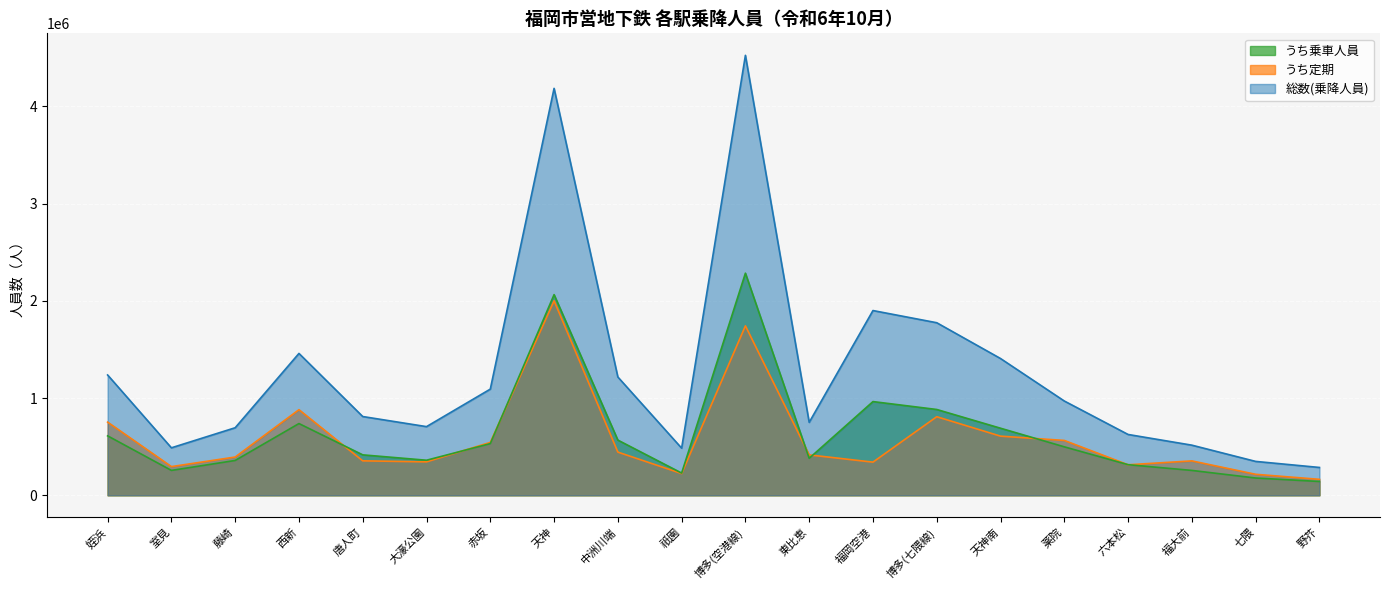

Which series has the largest range (max minus min)?

総数(乗降人員)